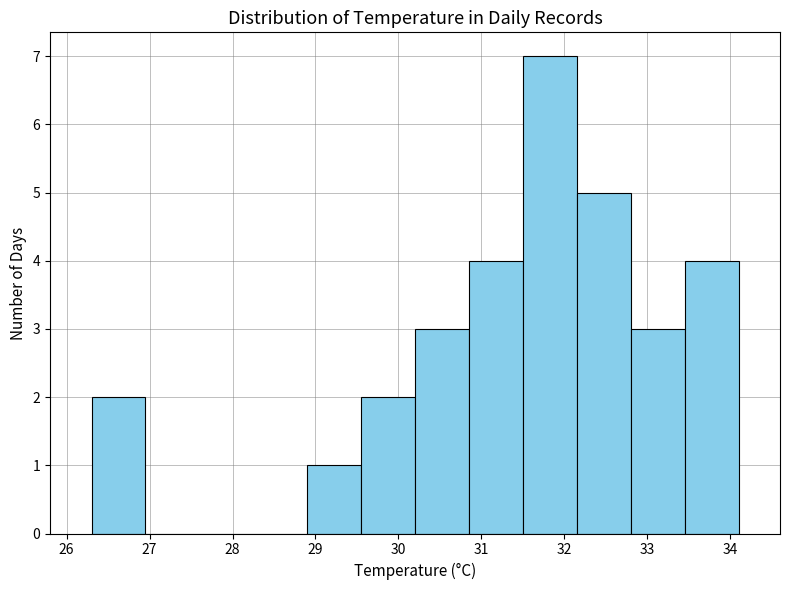

Reading left to right, transcribe this chart: for each bar, give the range it covers on the x-axis and its height. Neither the bar edges nor the heights are printed on the chart, so give them approximately, as read against the axes.

26.30 to 26.95: 2
26.95 to 27.60: 0
27.60 to 28.25: 0
28.25 to 28.90: 0
28.90 to 29.55: 1
29.55 to 30.20: 2
30.20 to 30.85: 3
30.85 to 31.50: 4
31.50 to 32.15: 7
32.15 to 32.80: 5
32.80 to 33.45: 3
33.45 to 34.10: 4